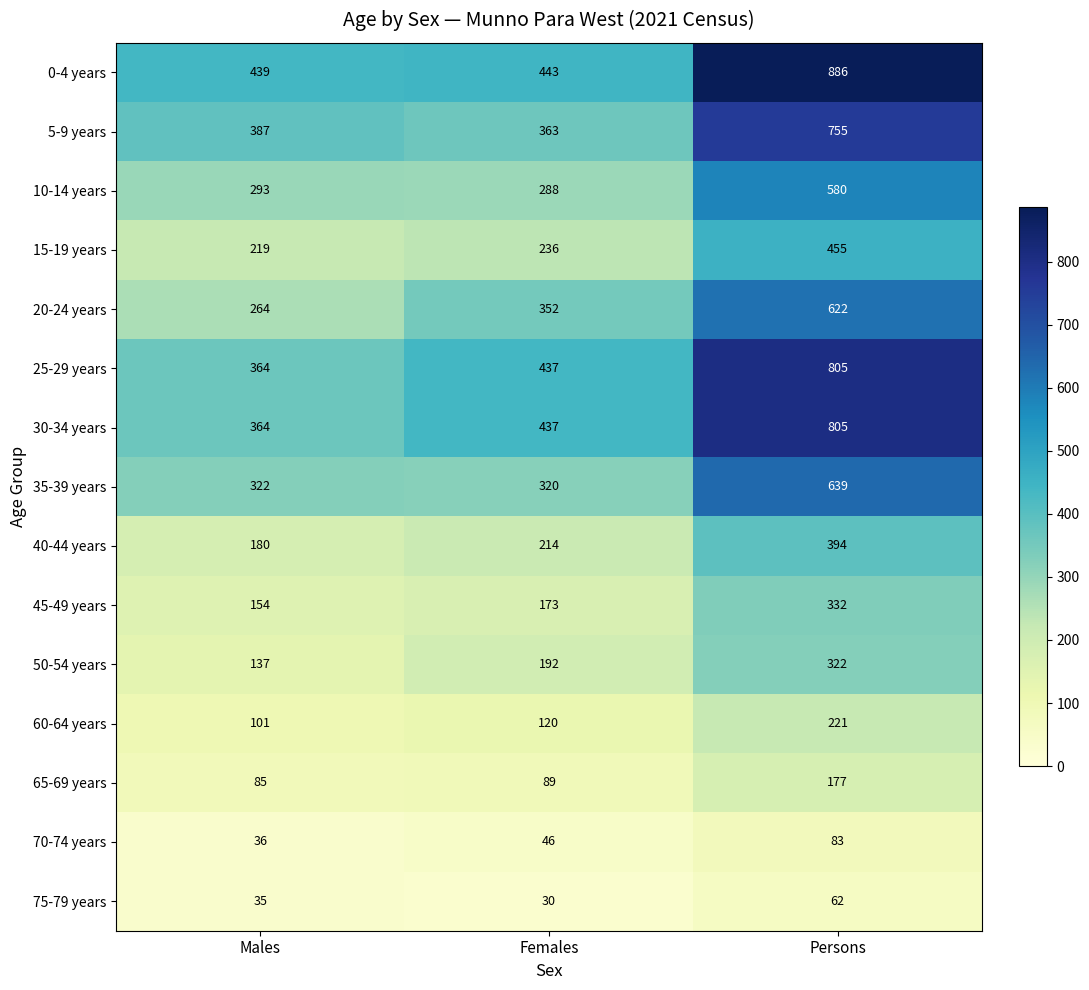

What is the average value of the 0-4 years series?

589